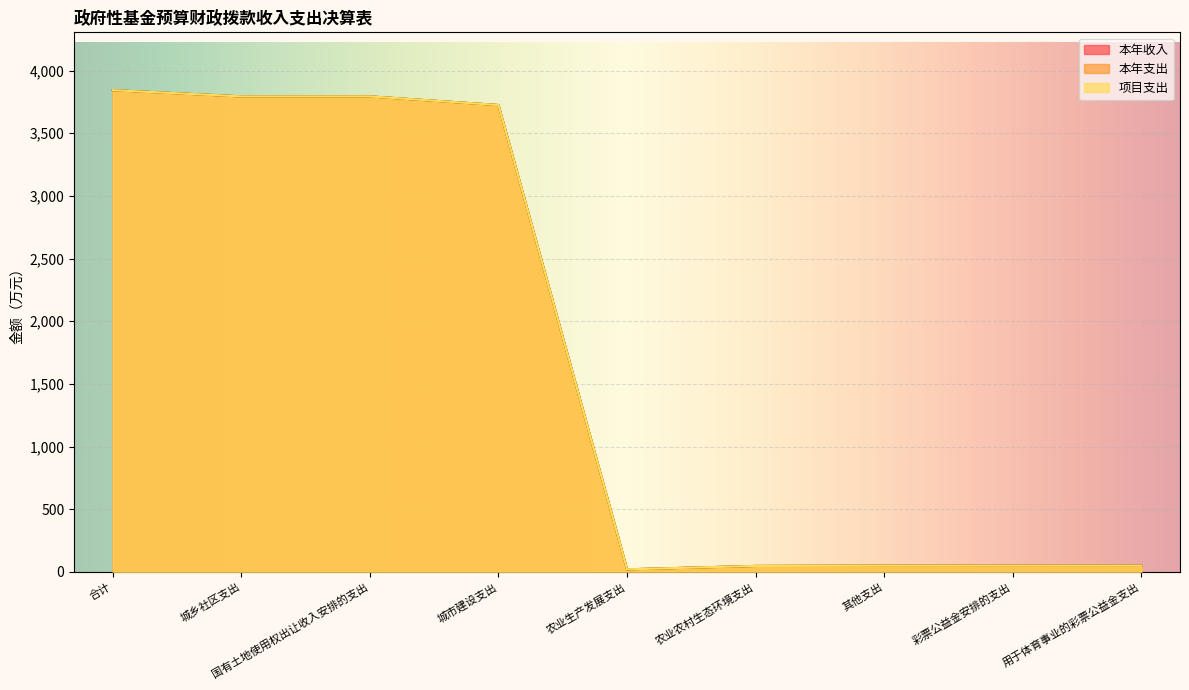

Is it true that 项目支出 equals 67.0 at 其他支出?

False